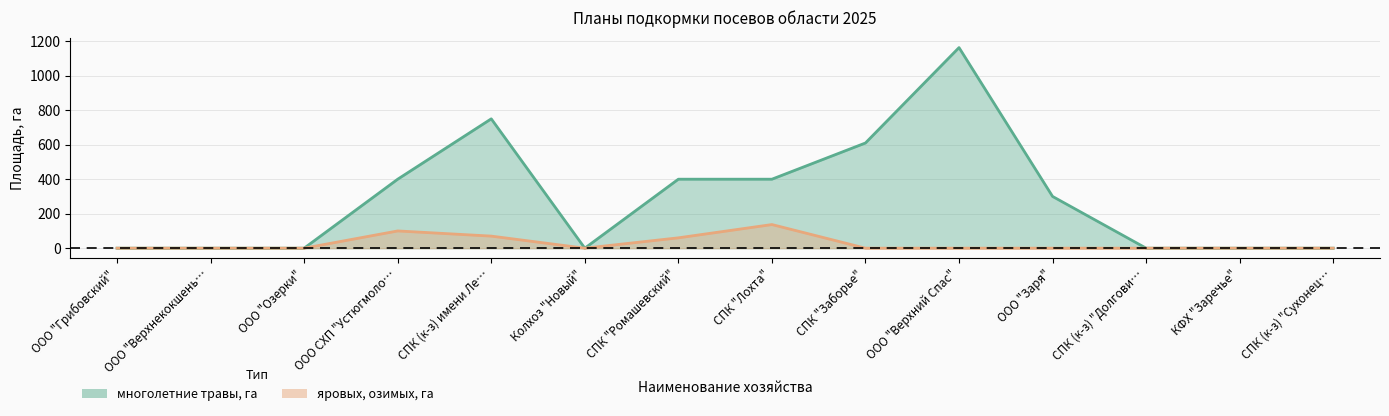

The яровых, озимых, га series shows -62 at ООО "Грибовский". True or false?

False